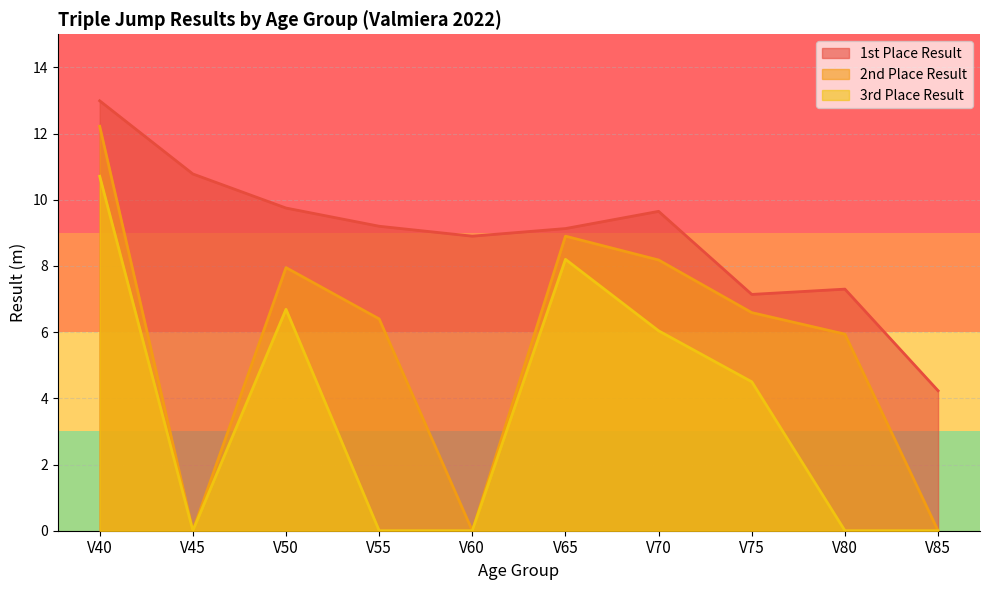

Between V45 and V80, which series saw the biggest shift?

2nd Place Result